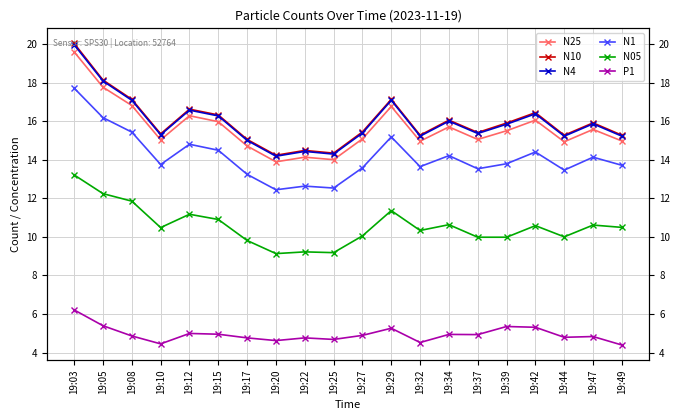

At which category is the sum across all series the highest?

19:03